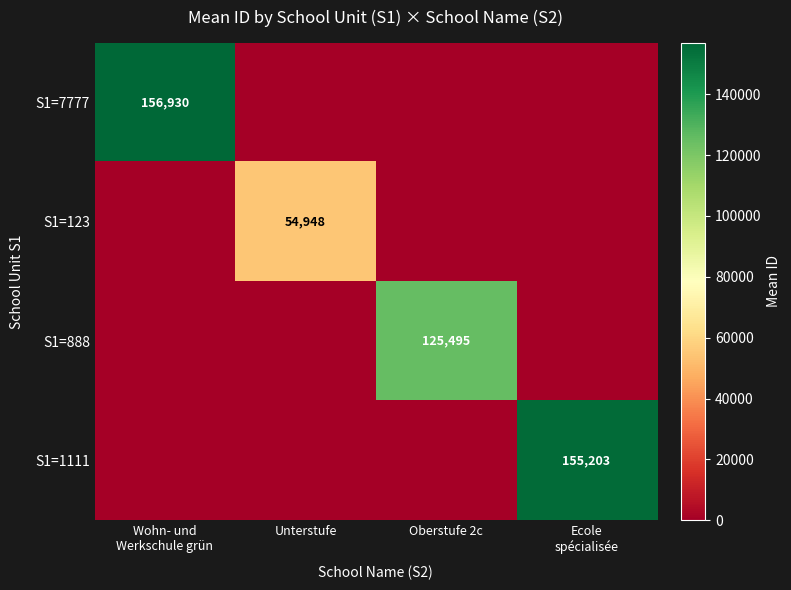

How many categories are shown in the chart?

4